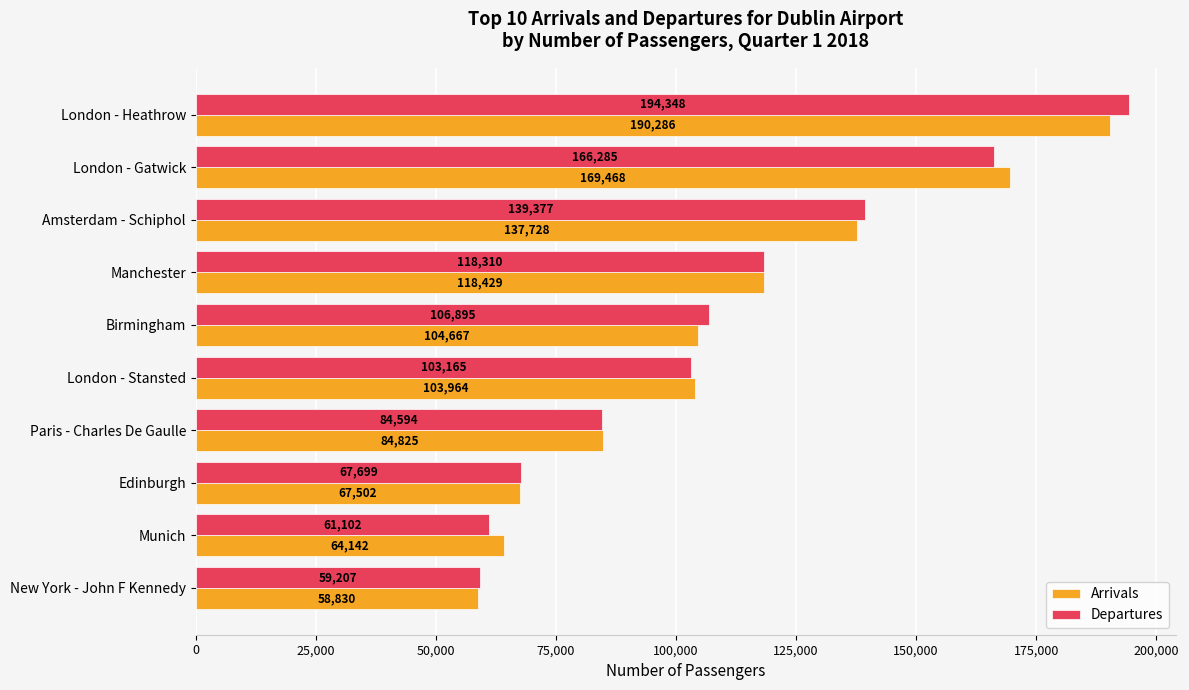

What is the smallest value displayed?

58830